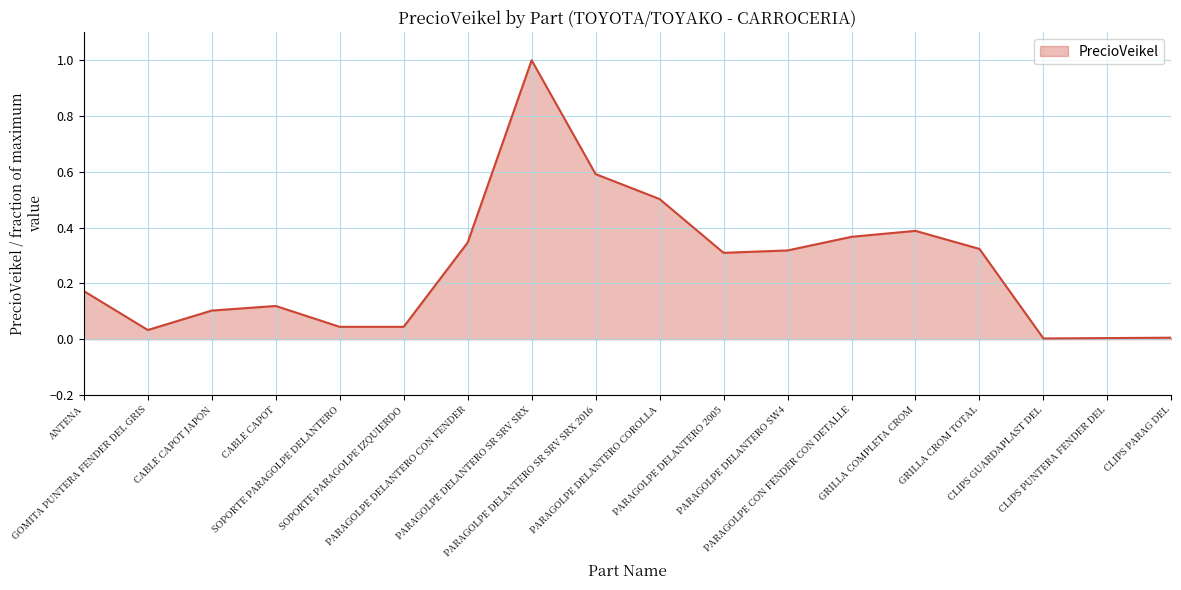

What is the difference between the maximum and minimum values?

1.0